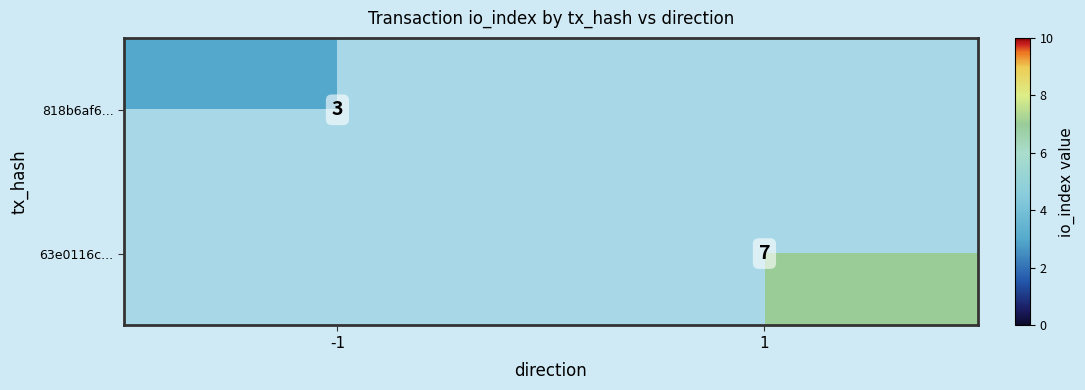

The value of 63e0116c... at 1 is 5. True or false?

False